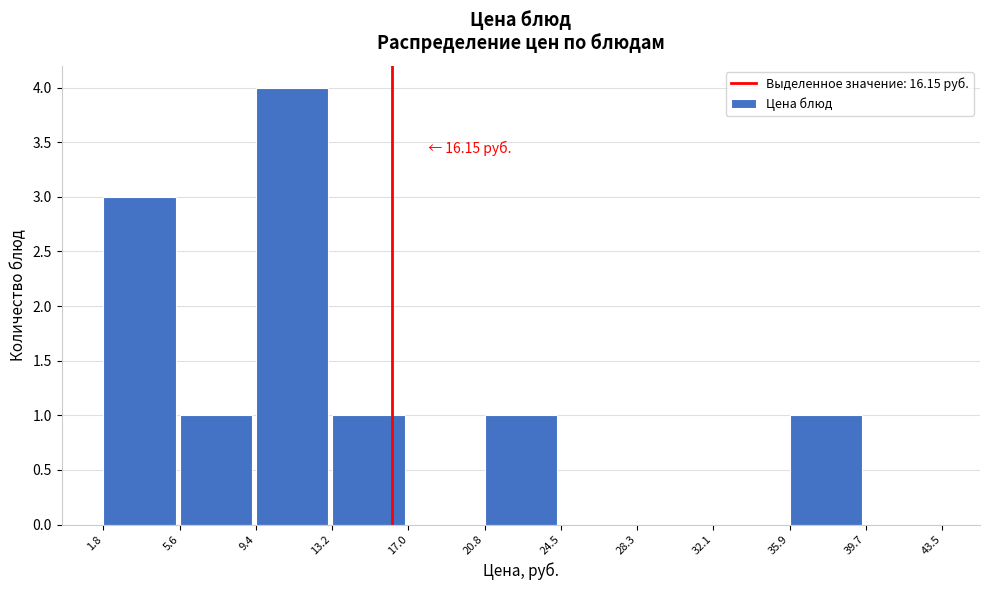

Which range on the x-axis has the tallest bar?

9.4 to 13.2